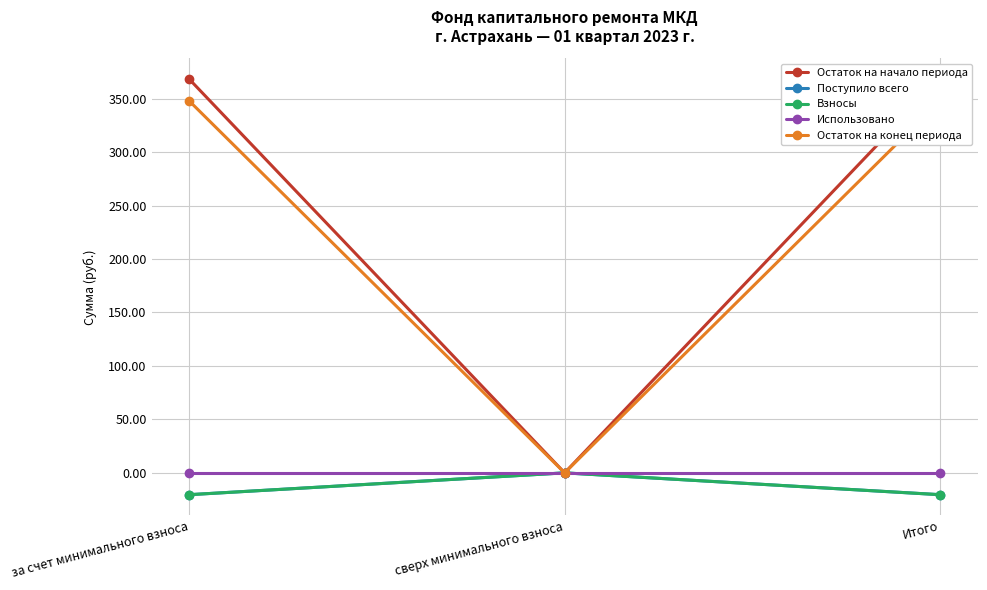

Rank the series at за счет минимального взноса from highest to lowest value.

Остаток на начало периода, Остаток на конец периода, Использовано, Поступило всего, Взносы